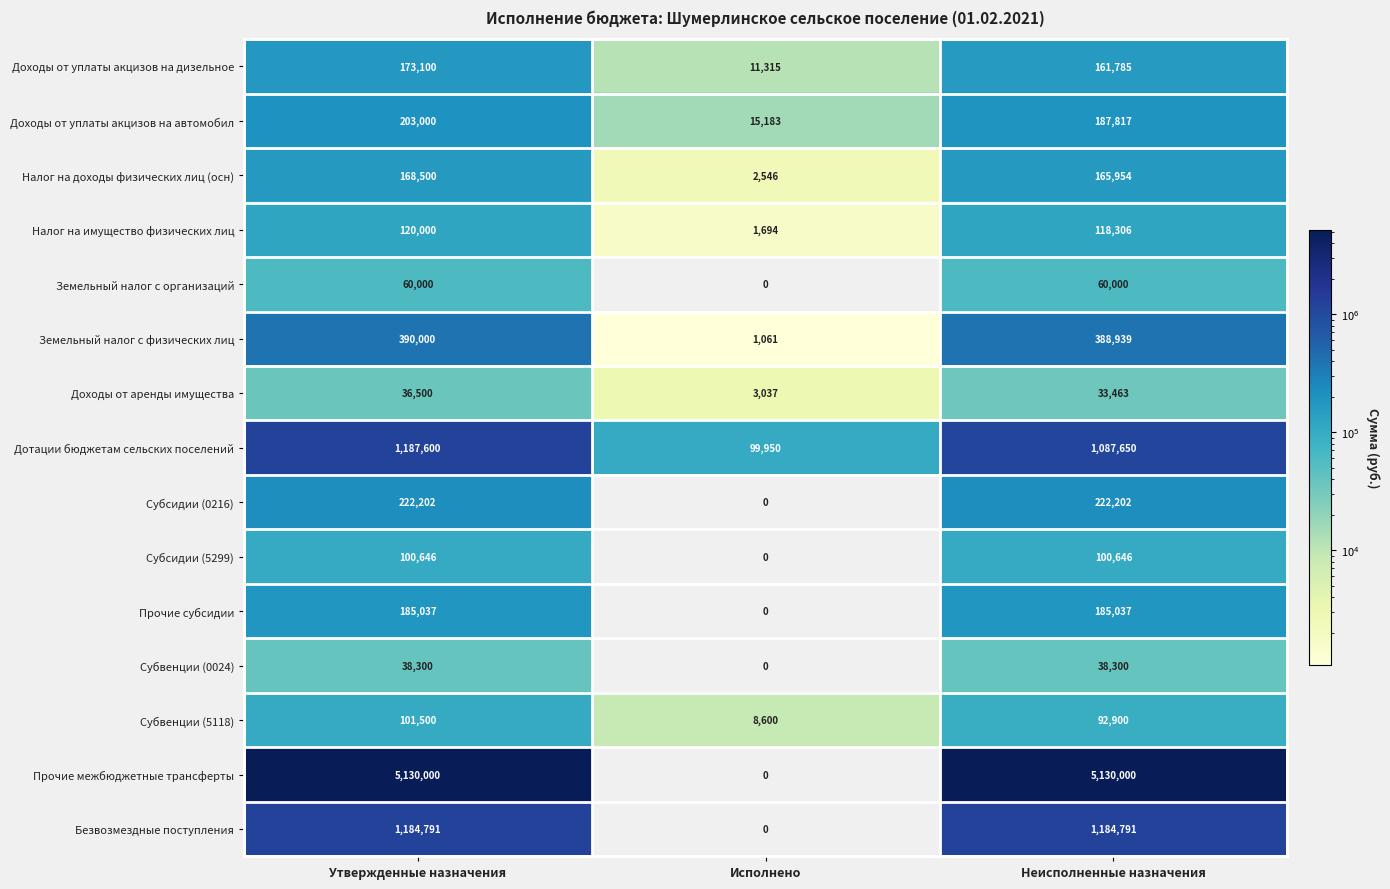

What is the spread (max minus min) of values at Исполнено?

99950